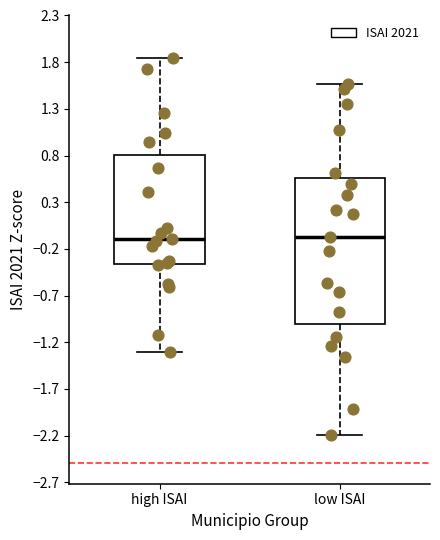

Where does the lower whisker of the box for high ISAI end on the y-axis? The values are not printed on the chart, so give them approximately, as read against the axis.

-1.30